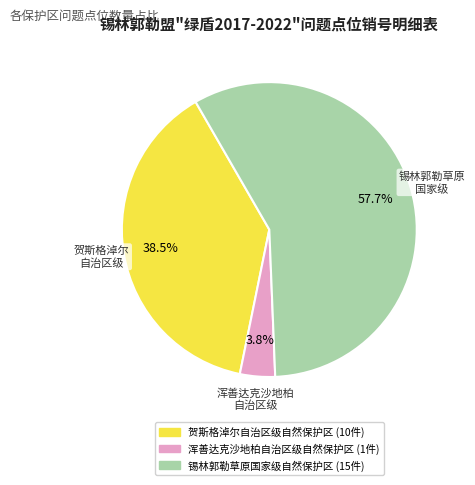

To the nearest percent, what is the difference between the largest and smallest slice percentages?

54%